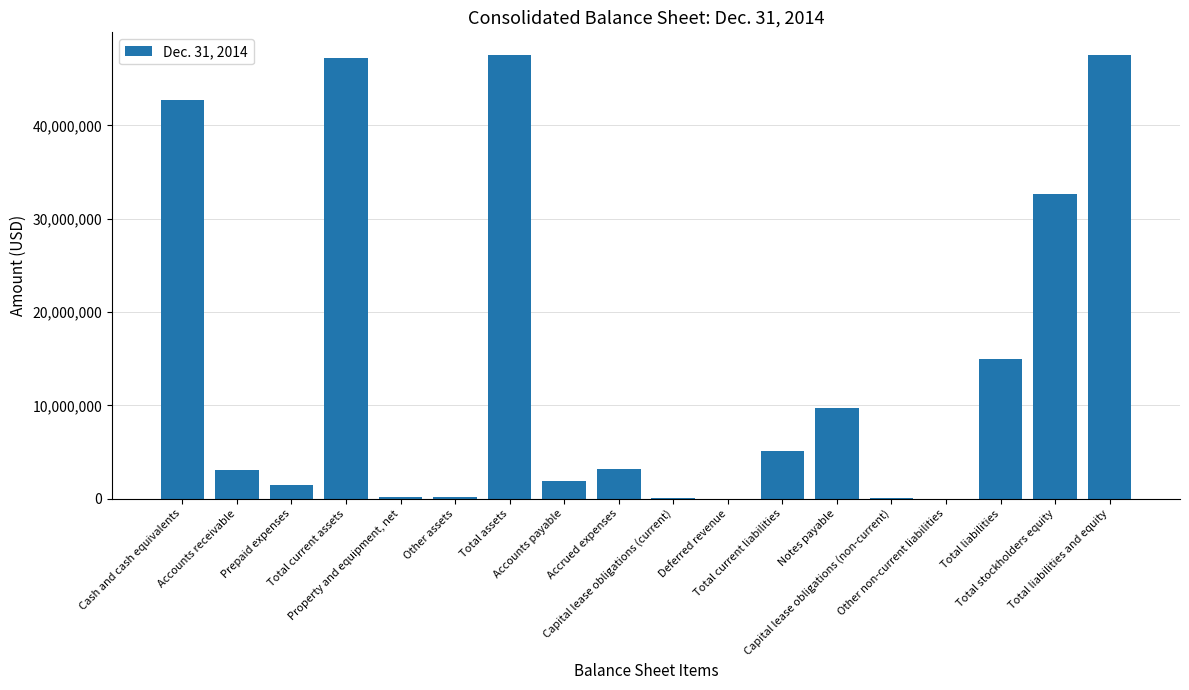

What is the greatest value displayed?

47590973